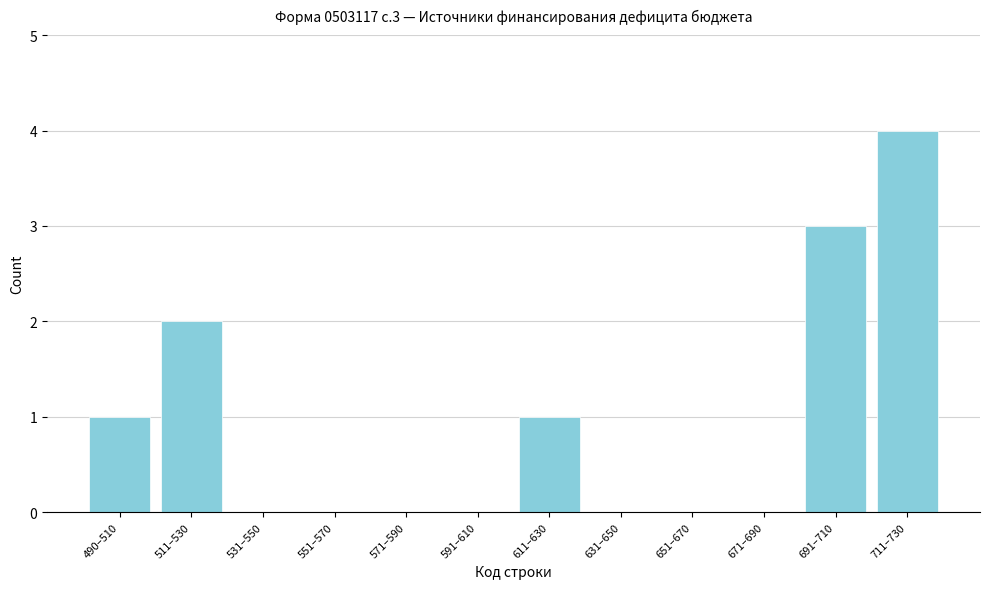

Reading left to right, what are all the values shown in this chart?

490–510=1	511–530=2	531–550=0	551–570=0	571–590=0	591–610=0	611–630=1	631–650=0	651–670=0	671–690=0	691–710=3	711–730=4